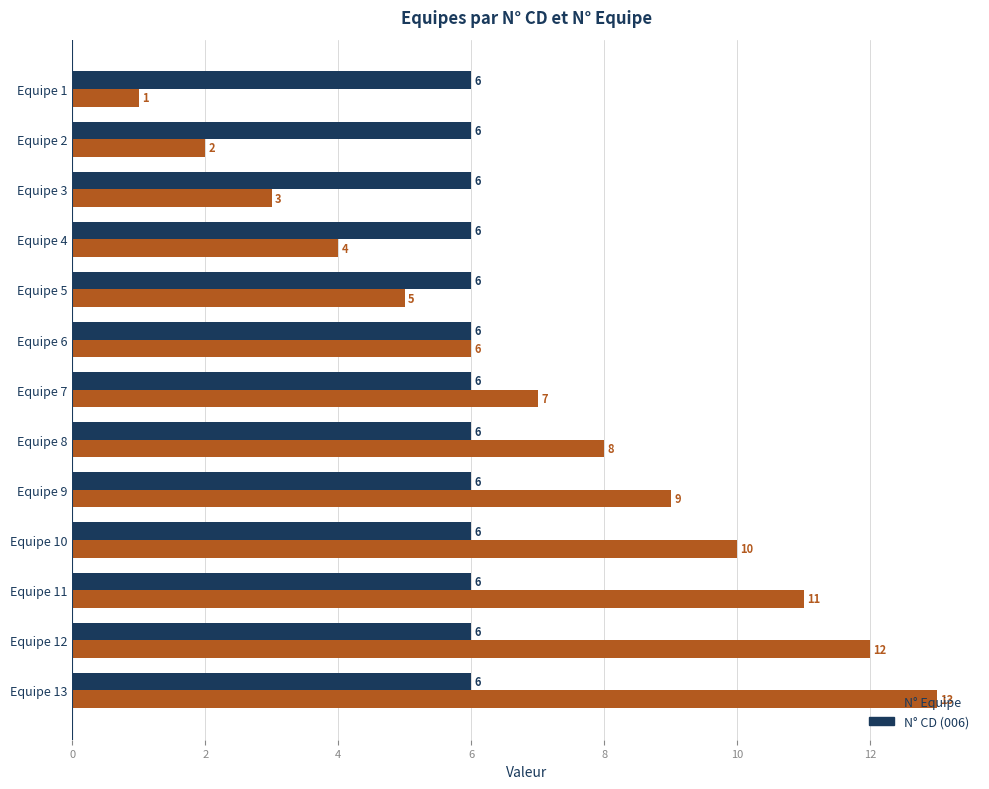

What is the total value across all series at Equipe 2?

8